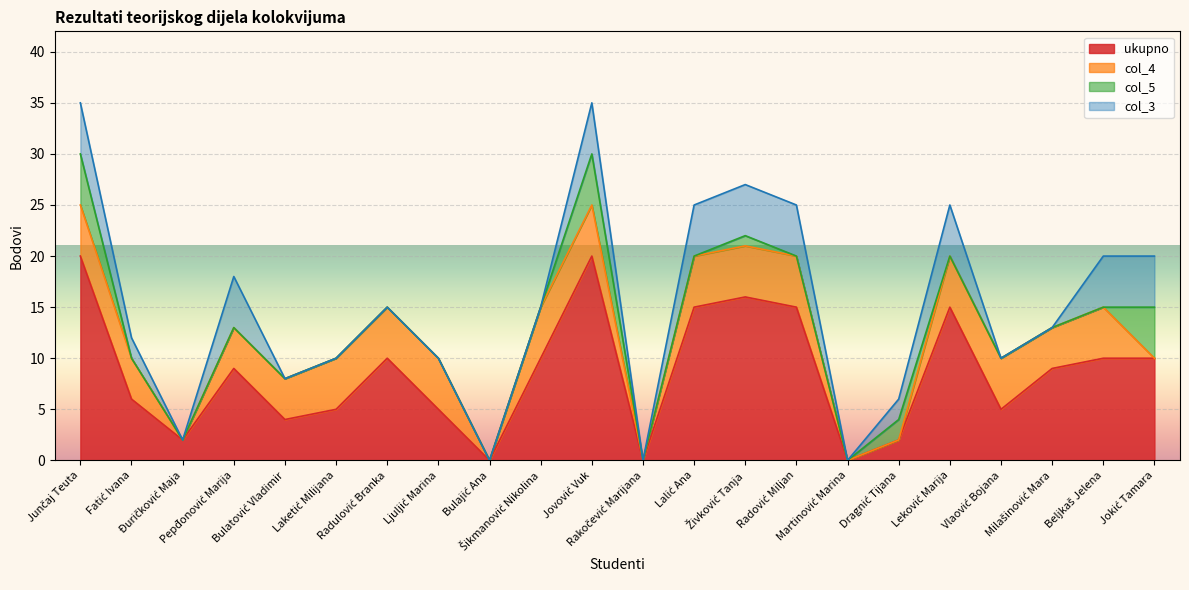

The value of col_5 at Pepđonović Marija is 3. True or false?

False